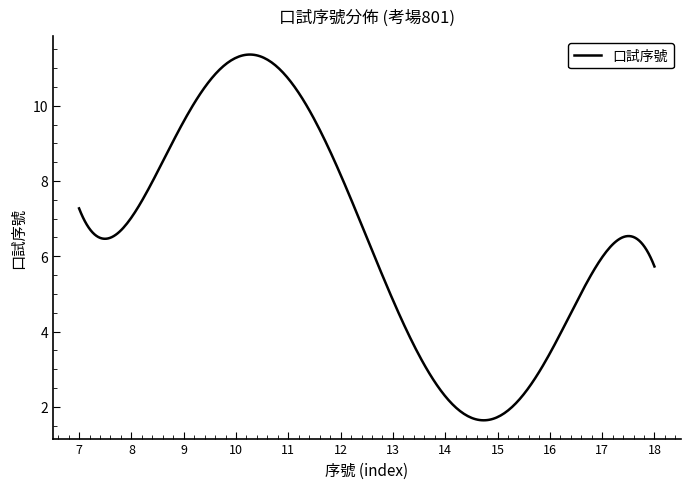

What is the greatest value displayed?

11.4